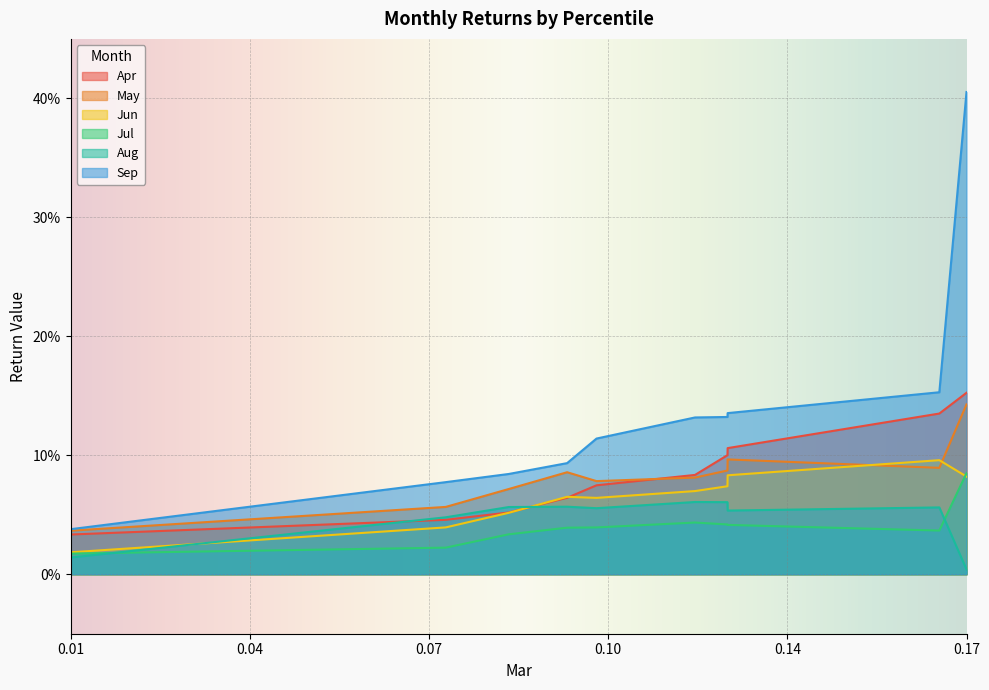

Reading left to right, what are all the values shown in this chart?

Apr: 0.0	0.0	0.1	0.1	0.1	0.1	0.1	0.1	0.1	0.2
May: 0.0	0.1	0.1	0.1	0.1	0.1	0.1	0.1	0.1	0.1
Jun: 0.0	0.0	0.1	0.1	0.1	0.1	0.1	0.1	0.1	0.1
Jul: 0.0	0.0	0.0	0.0	0.0	0.0	0.0	0.0	0.0	0.1
Aug: 0.0	0.0	0.1	0.1	0.1	0.1	0.1	0.1	0.1	0.0
Sep: 0.0	0.1	0.1	0.1	0.1	0.1	0.1	0.1	0.2	0.4